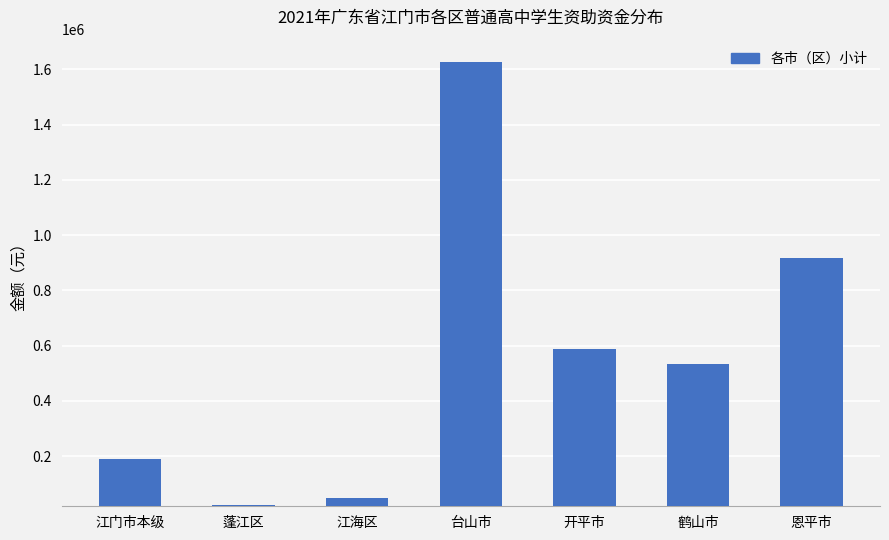

What is the label of the 7th bar from the right?

江门市本级